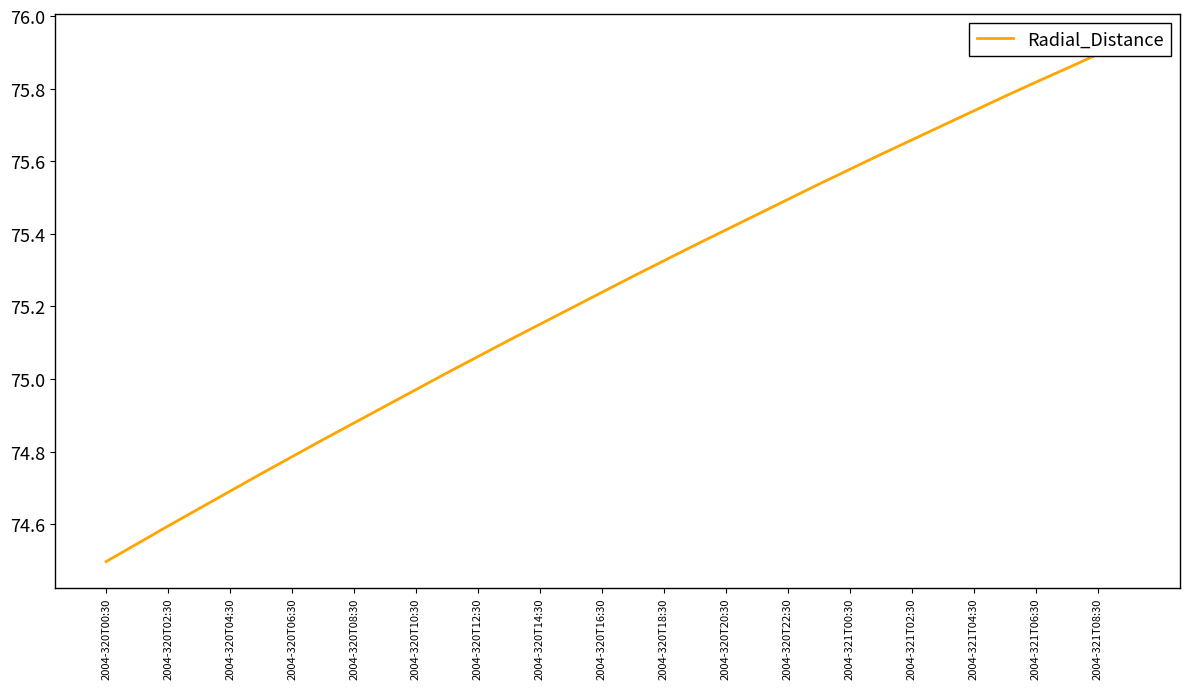

What position from the right is 21?

13